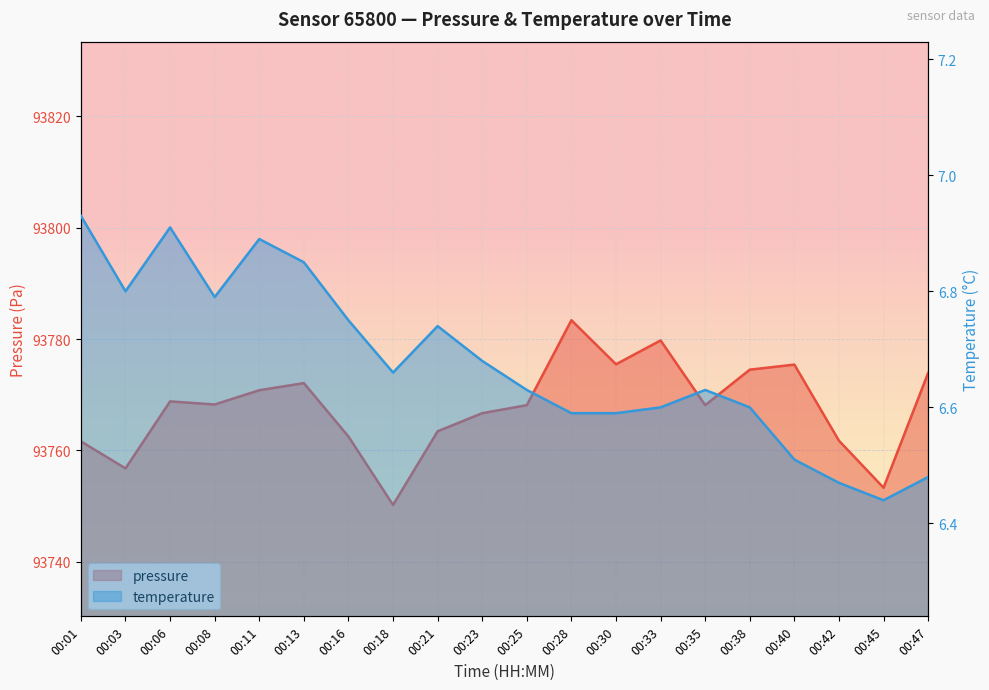

In pressure, how many points are lower than both neighbors (excluding endpoints)?

6